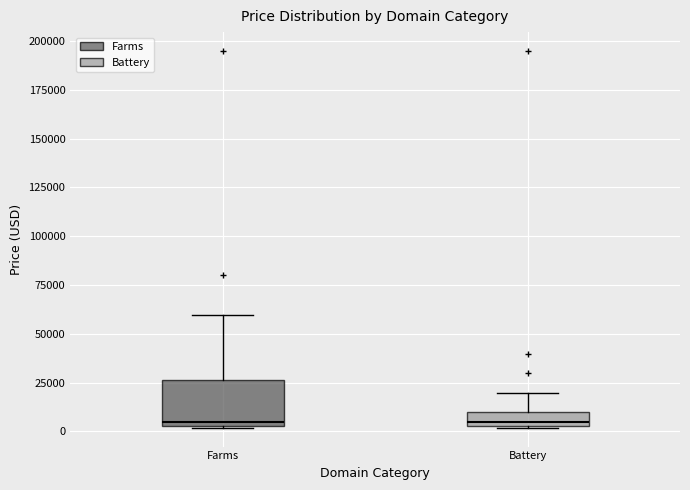

Comparing the boxes themselves (not the whiskers), which one is the tallest?

Farms